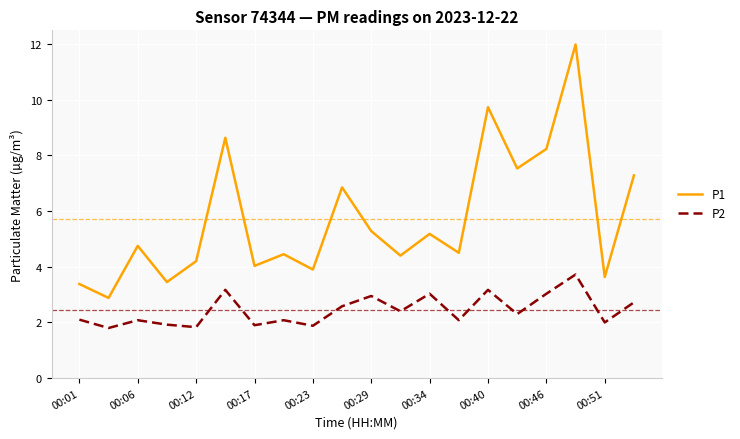

What is the difference between the maximum and minimum values in the P1 series?

9.1